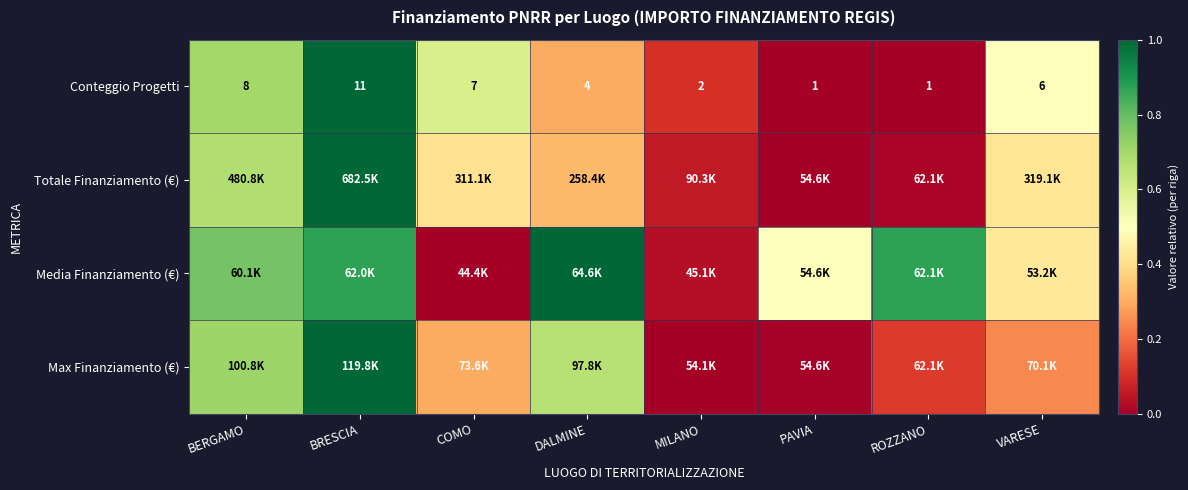

Where is Conteggio Progetti nearest to the value 6?

VARESE